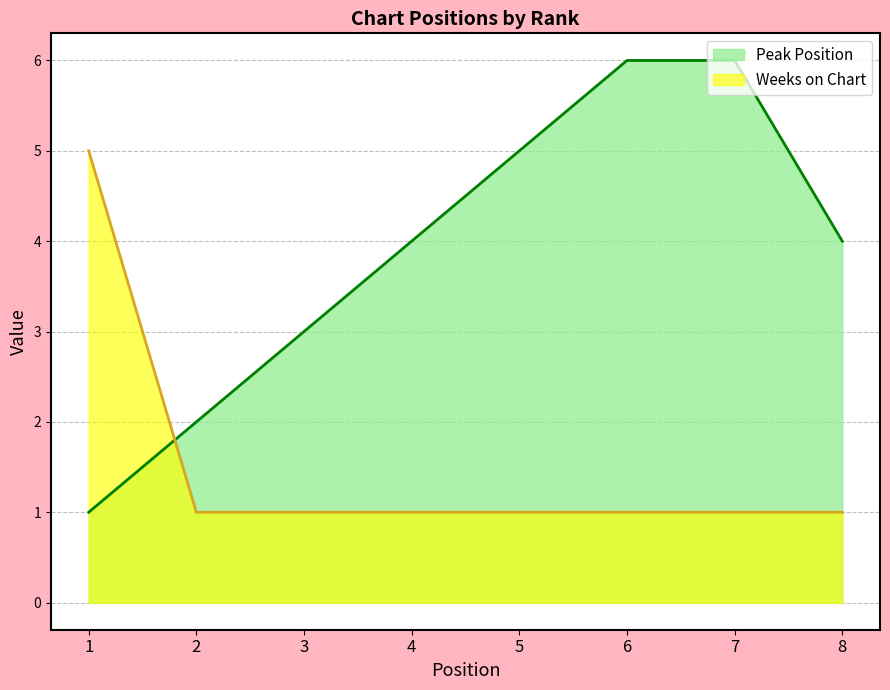

What is the difference between the maximum and minimum values in the Peak Position series?

5